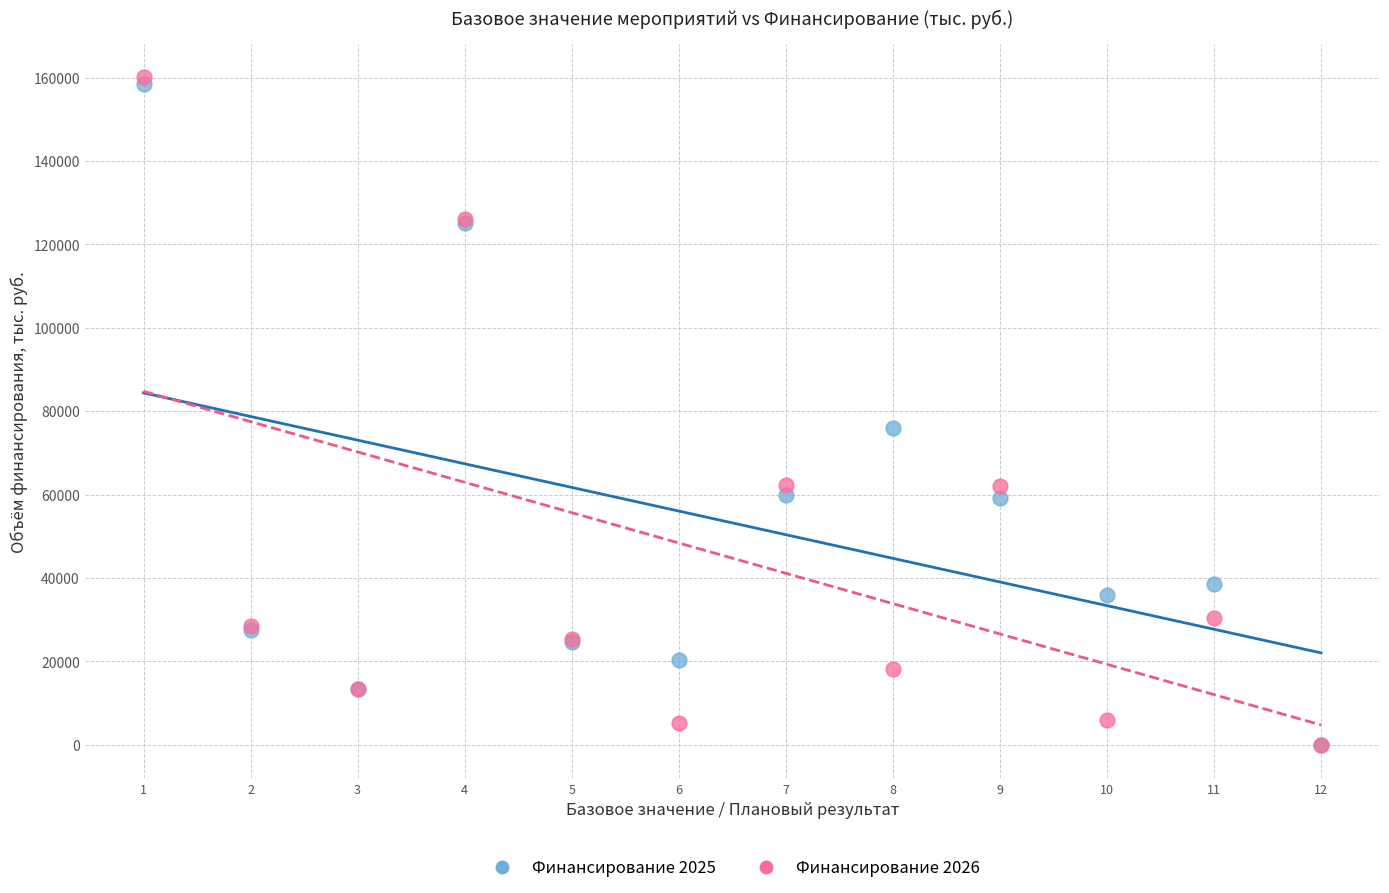

What are all the series names shown in the legend?

Финансирование 2025, Финансирование 2026